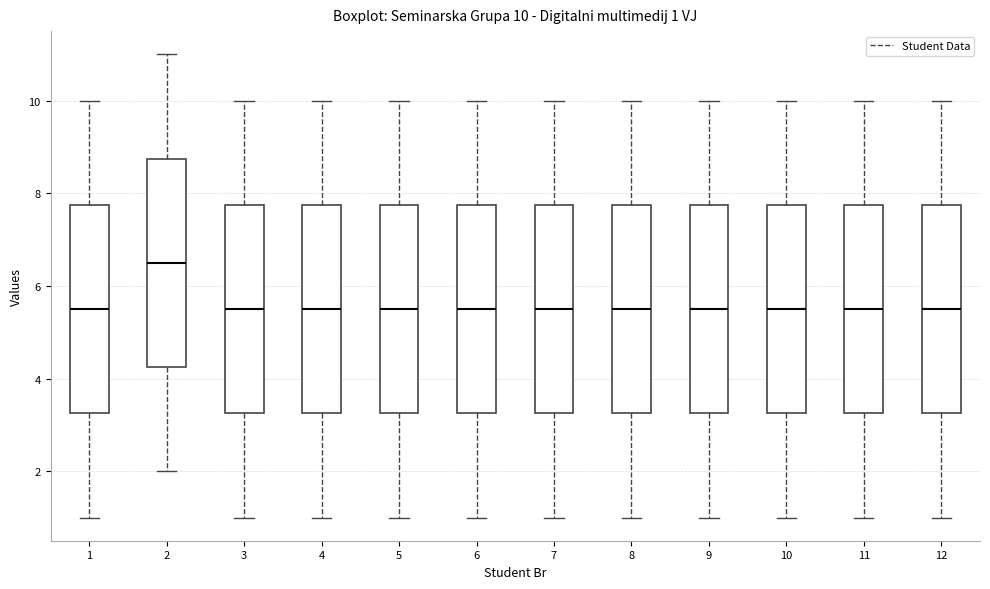

Which box's median line is the highest?

2